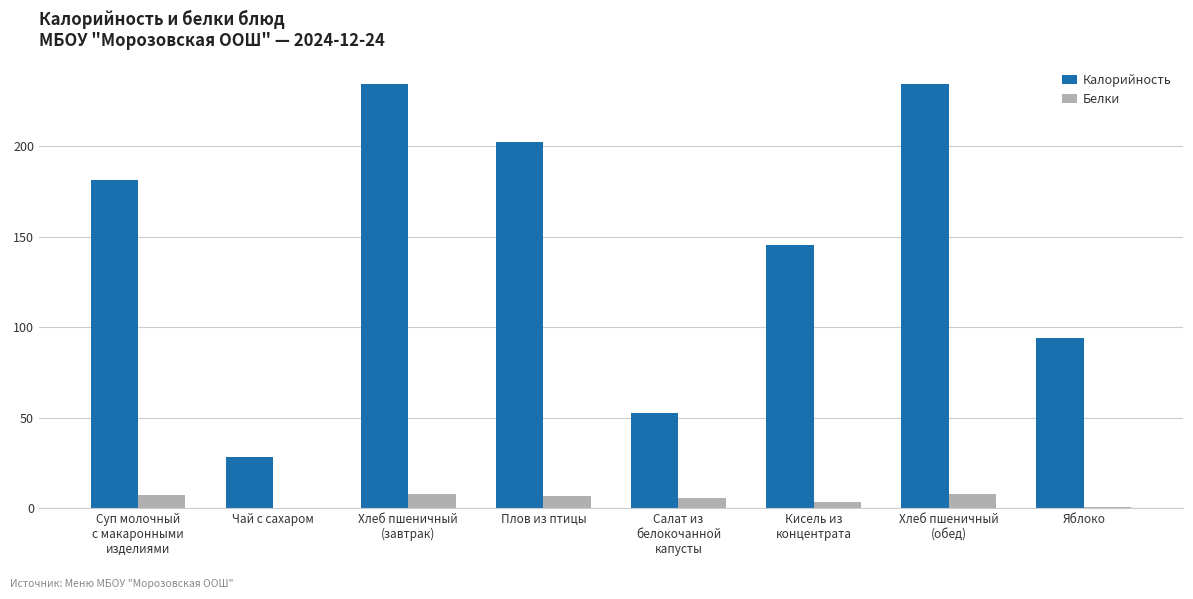

Which series has the largest range (max minus min)?

Калорийность